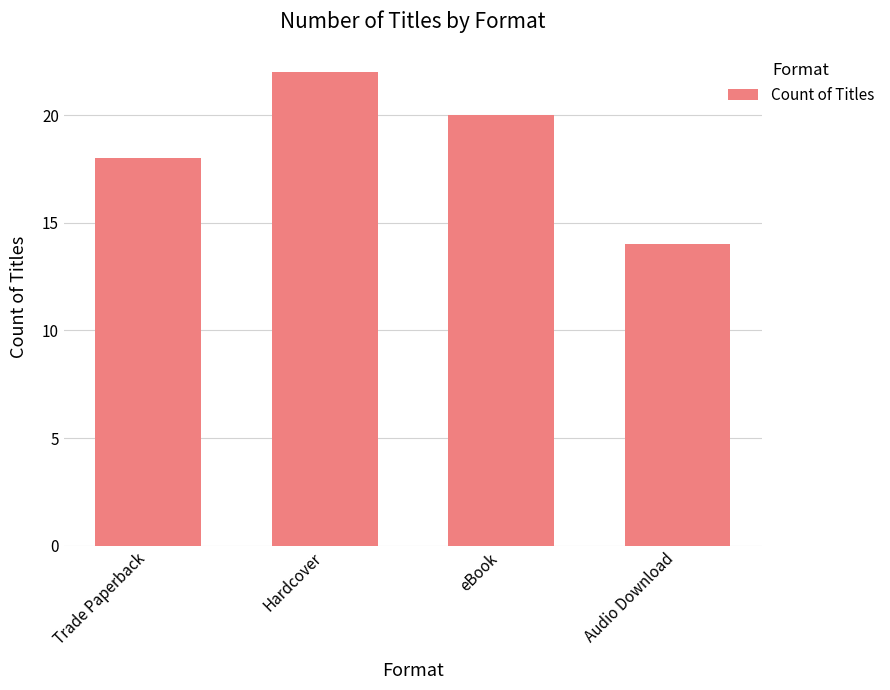

Rank the categories by value from lowest to highest.

Audio Download, Trade Paperback, eBook, Hardcover